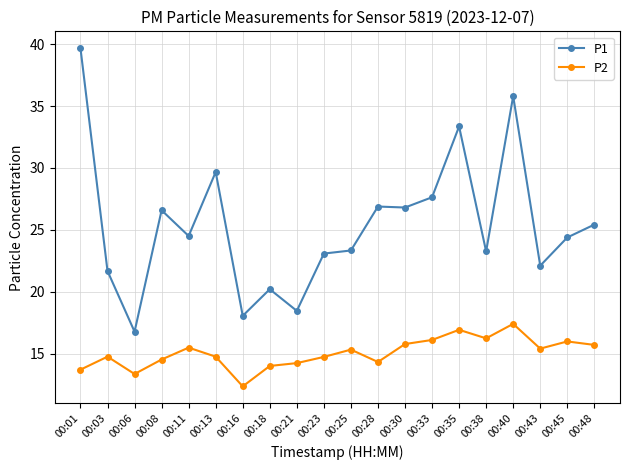

True or false: P1 has a value of 23.3 at 00:25.

True